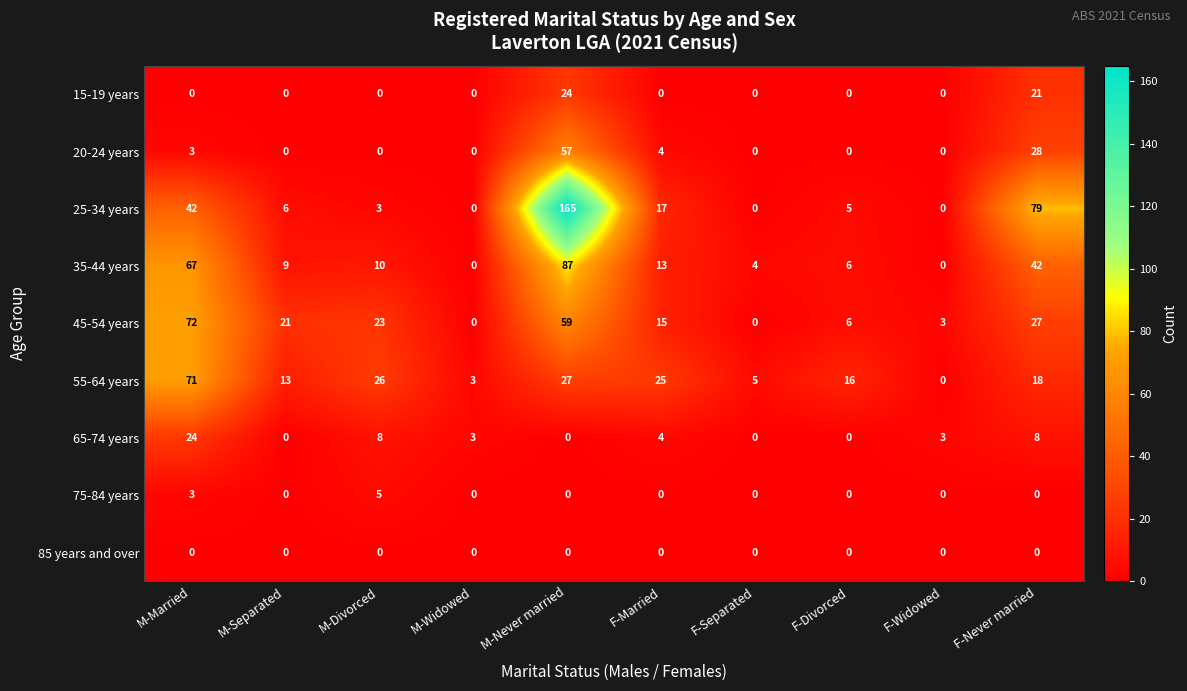

At which label does 45-54 years reach its peak?

M-Married